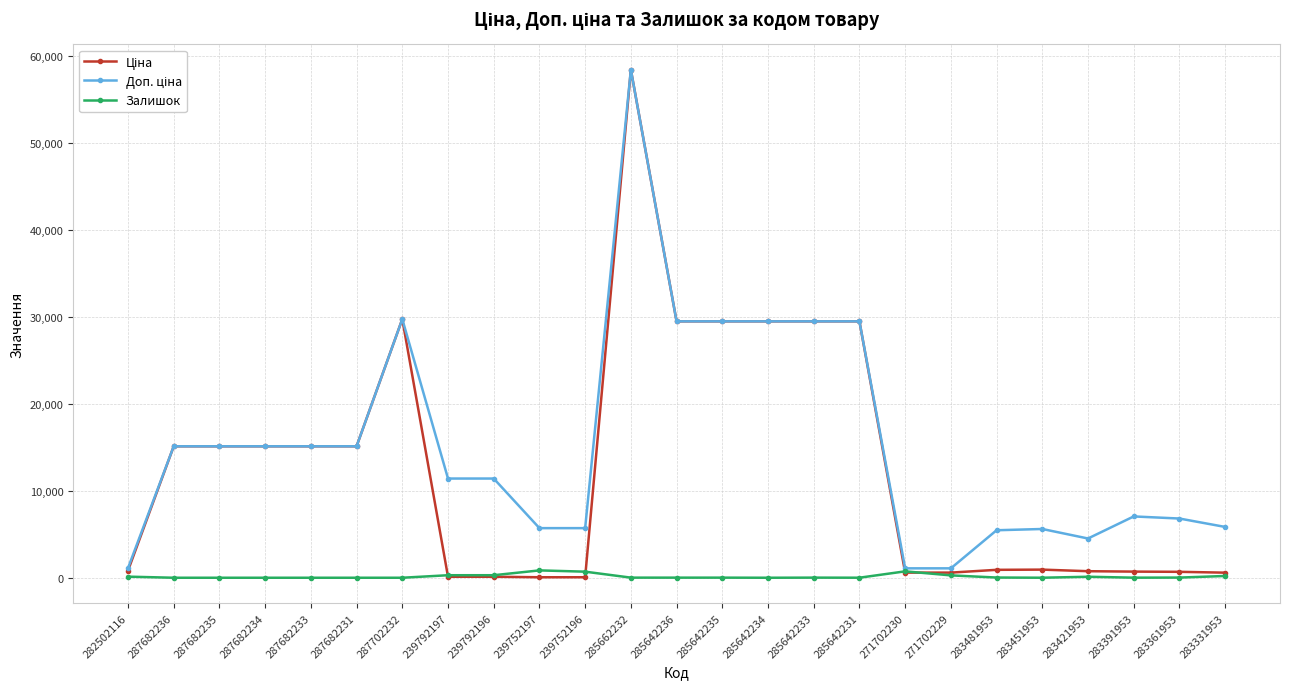

What is the spread (max minus min) of values at 287682236?

15120.0